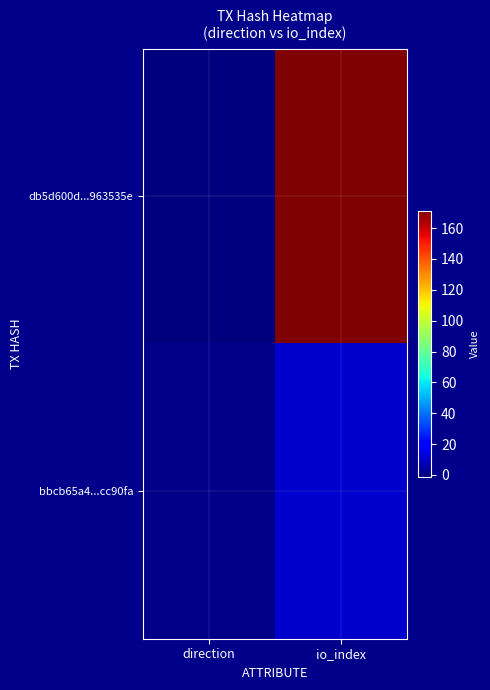

Reading left to right, list all the values displayed in this chart.

db5d600d...963535e: direction=-1	io_index=171
bbcb65a4...cc90fa: direction=1	io_index=11